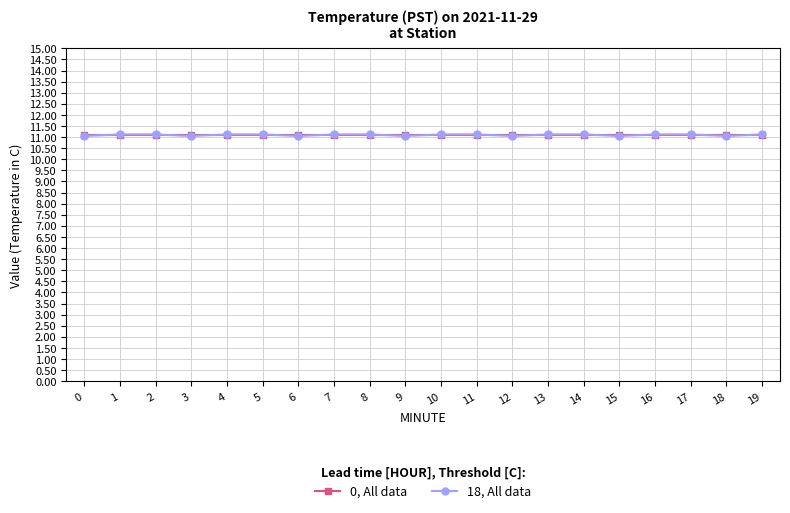

What is the value of the 18, All data point at the 18th from the left?

11.1